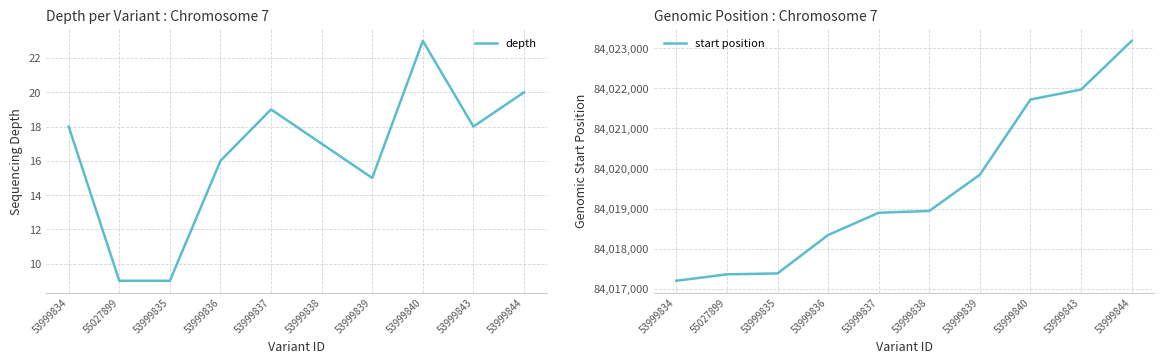

What is the approximate value of depth at 53999844, to the nearest 10?

20